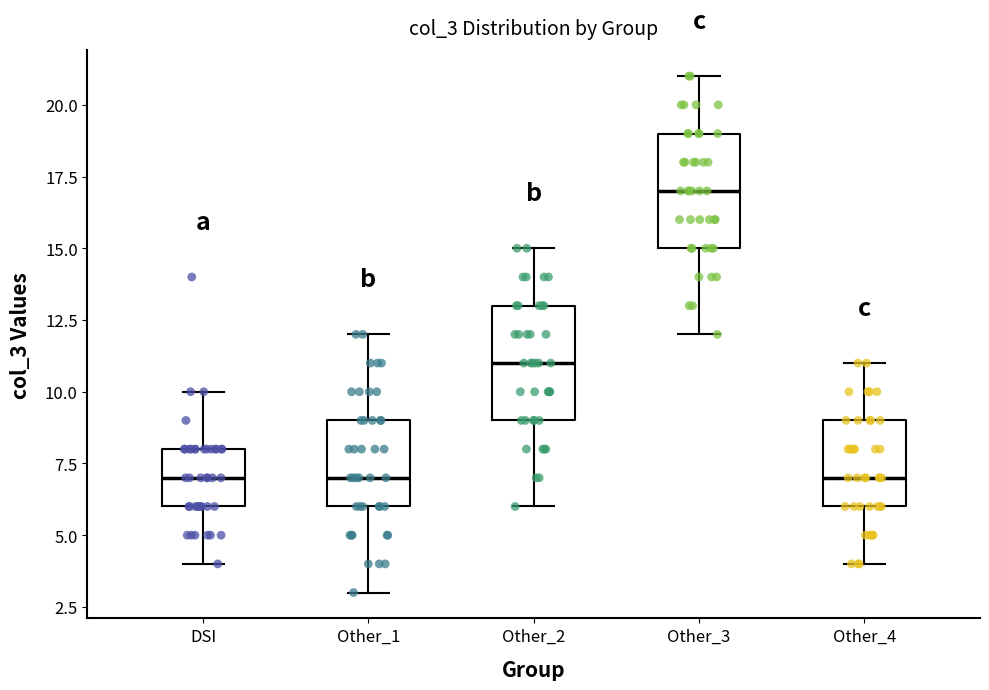

Reading left to right, transcribe this box plot: for each box, give where its median line is, the range the box spans, and where its two whiskers end, as read against the y-axis. The values are not printed on the chart, so give them approximately, as read against the axis.

DSI: median 7, box 6 to 8, whiskers 4 to 10
Other_1: median 7, box 6 to 9, whiskers 3 to 12
Other_2: median 11, box 9 to 13, whiskers 6 to 15
Other_3: median 17, box 15 to 19, whiskers 12 to 21
Other_4: median 7, box 6 to 9, whiskers 4 to 11